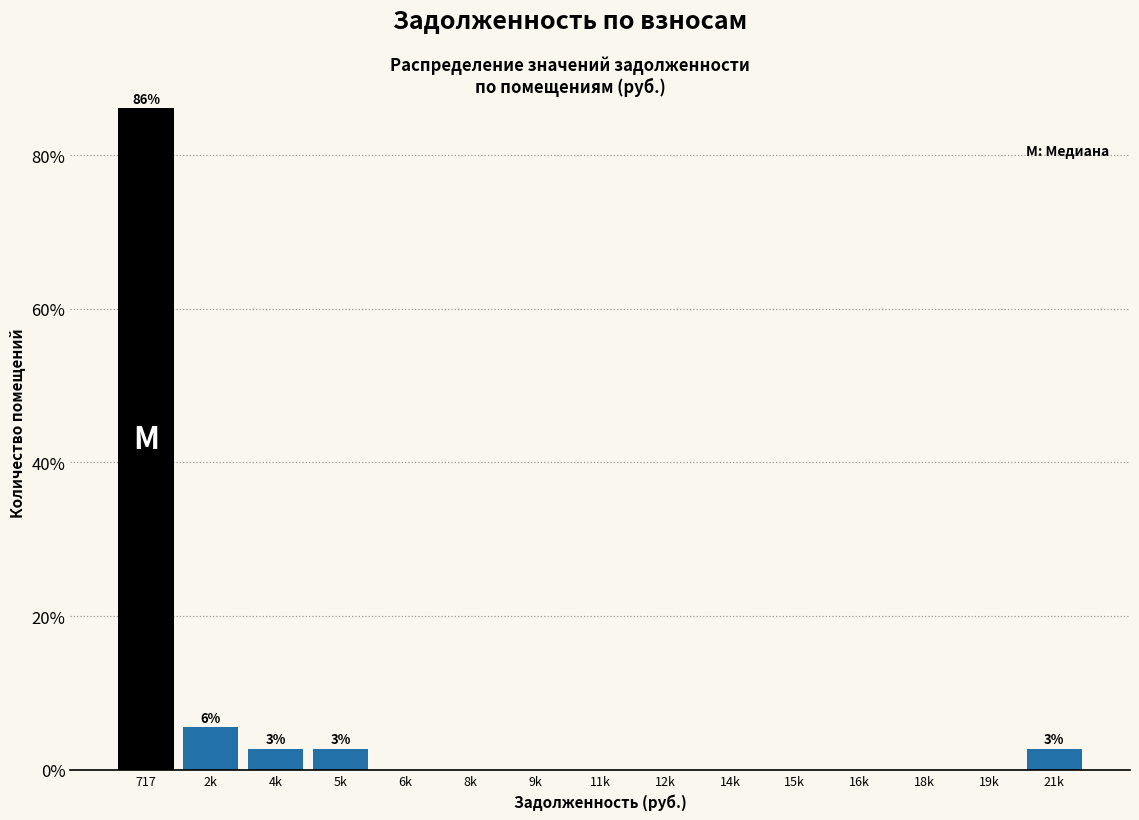

Reading left to right, list all the values displayed in this chart.

717=86.1	2k=5.6	4k=2.8	5k=2.8	6k=0.0	8k=0.0	9k=0.0	11k=0.0	12k=0.0	14k=0.0	15k=0.0	16k=0.0	18k=0.0	19k=0.0	21k=2.8